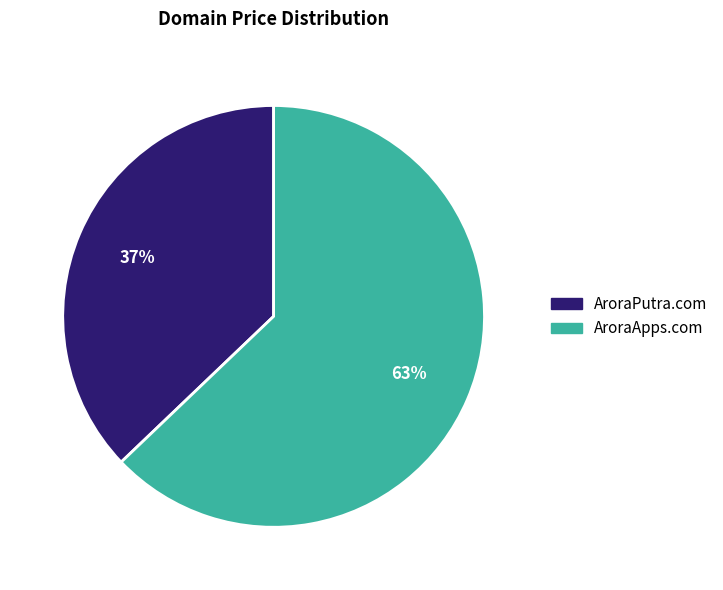

Does AroraApps.com represent more than half of the total?

Yes